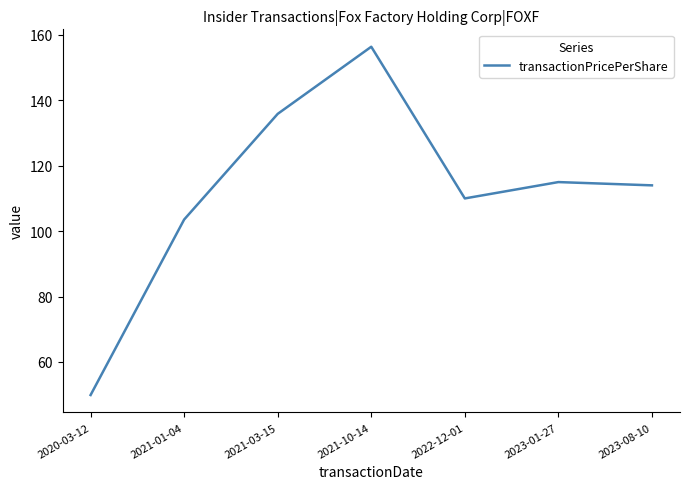

Rank the categories by value from highest to lowest.

2021-10-14, 2021-03-15, 2023-01-27, 2023-08-10, 2022-12-01, 2021-01-04, 2020-03-12